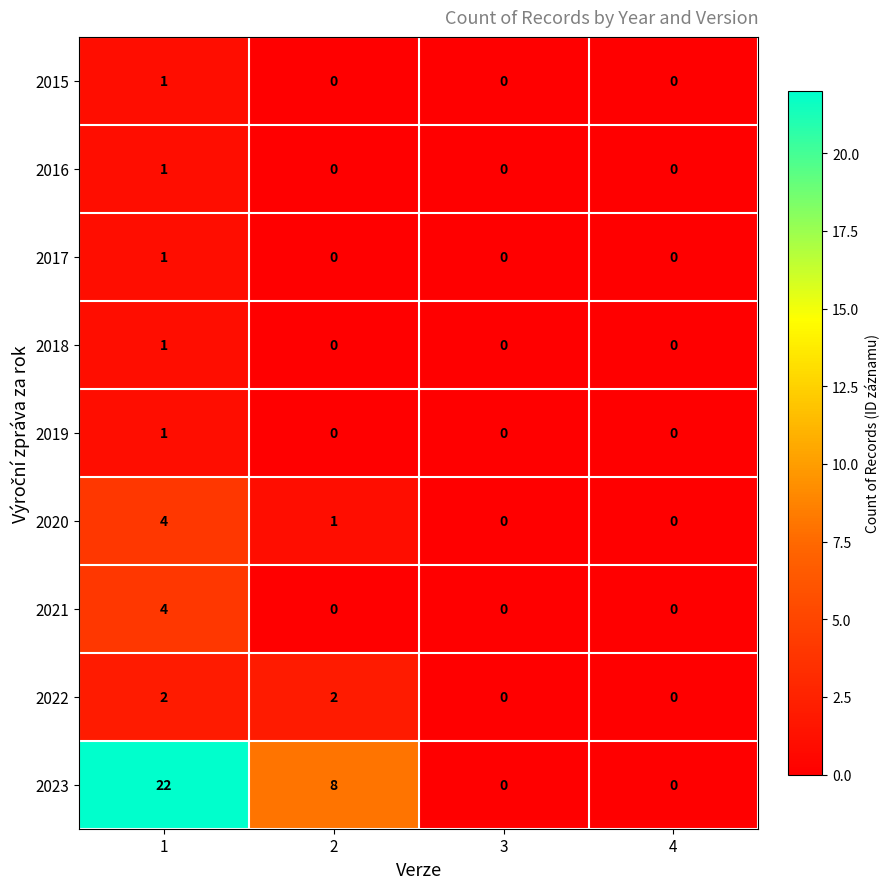

Which series has the largest range (max minus min)?

2023